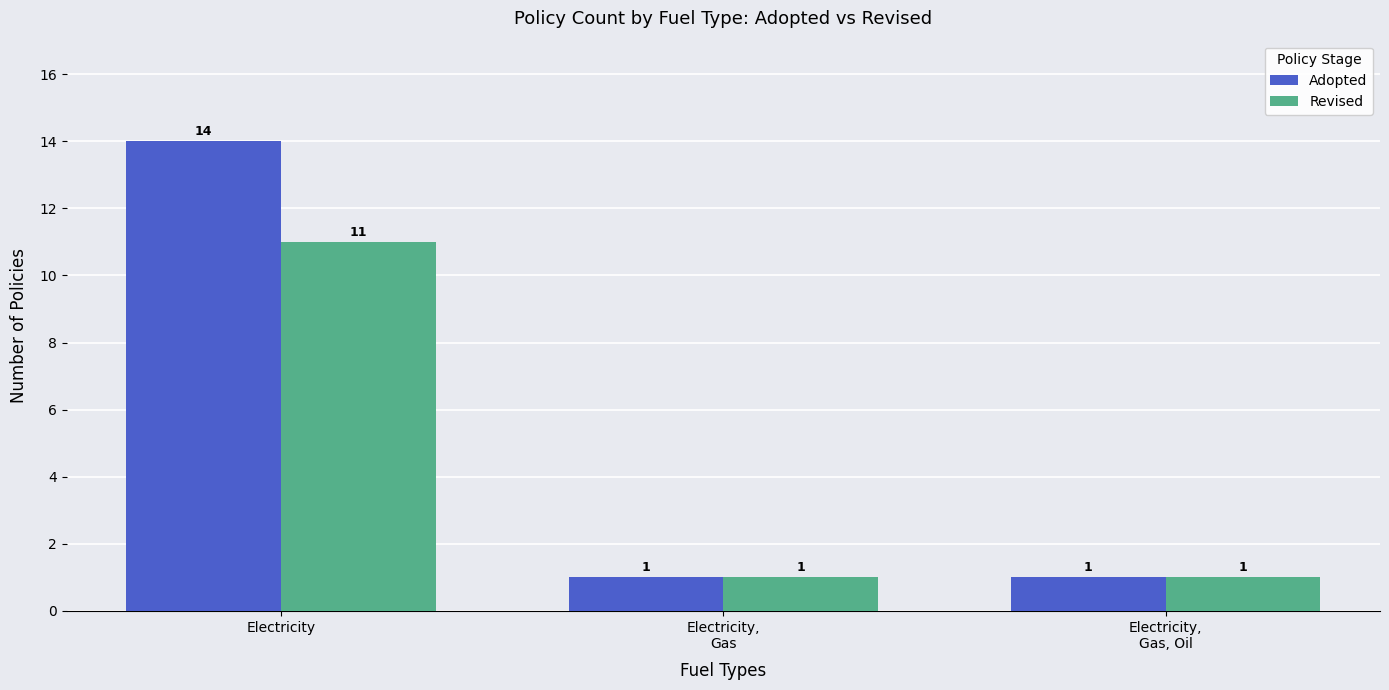

Which series has the largest total across all categories?

Adopted